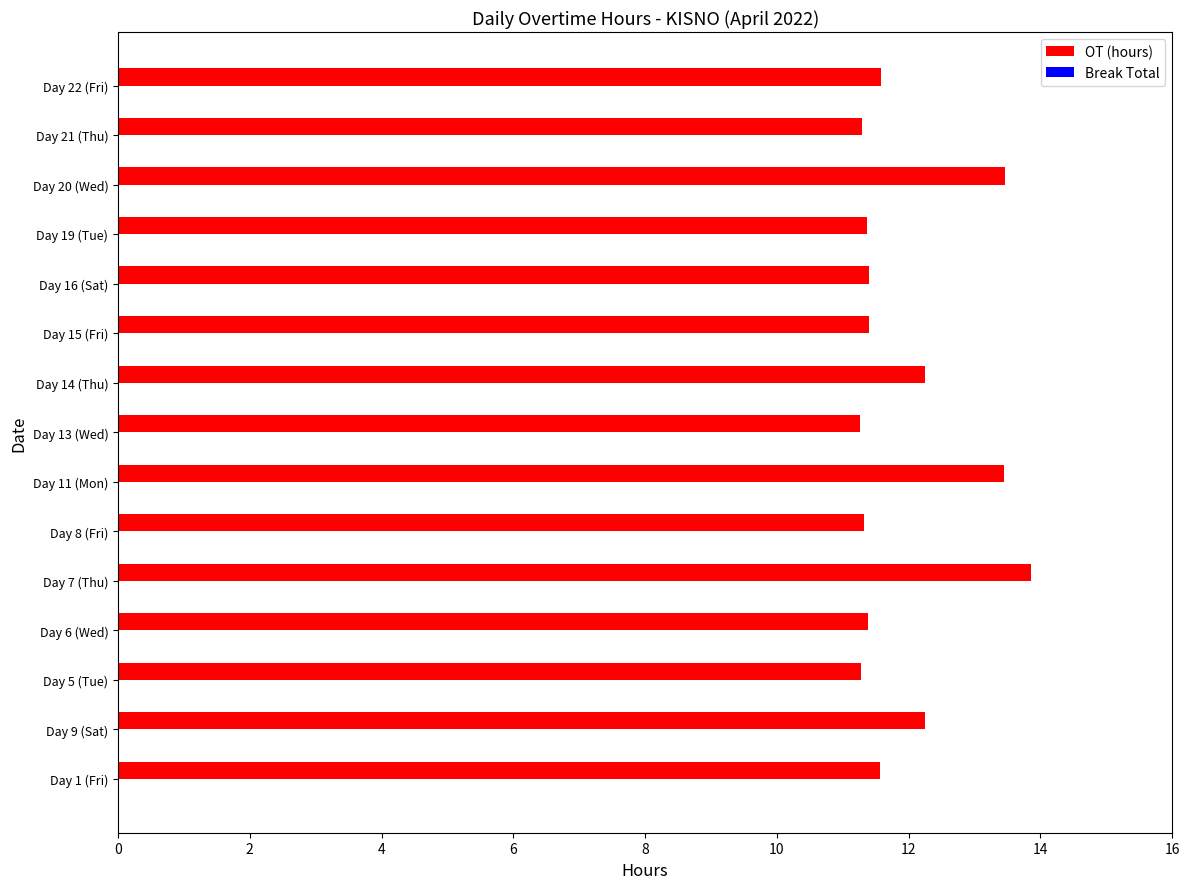

True or false: the data shows 11.4 at Day 19 (Tue).

True